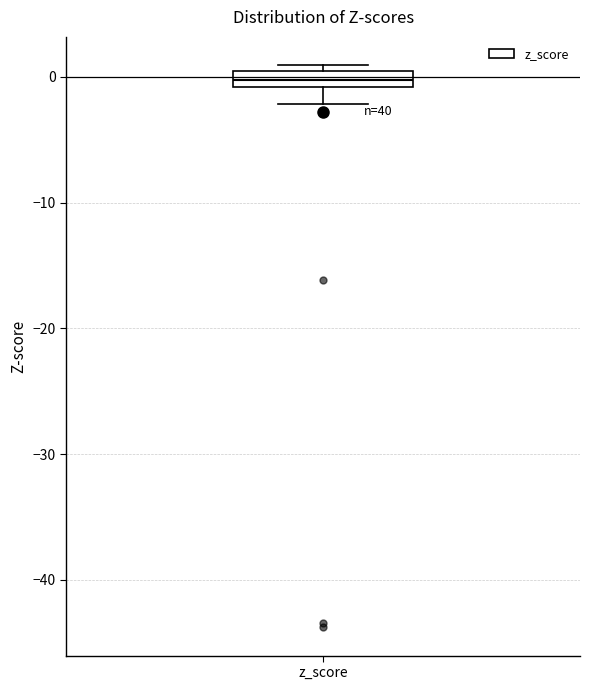

Where is the upper edge of the box for z_score on the y-axis? The values are not printed on the chart, so give them approximately, as read against the axis.

0